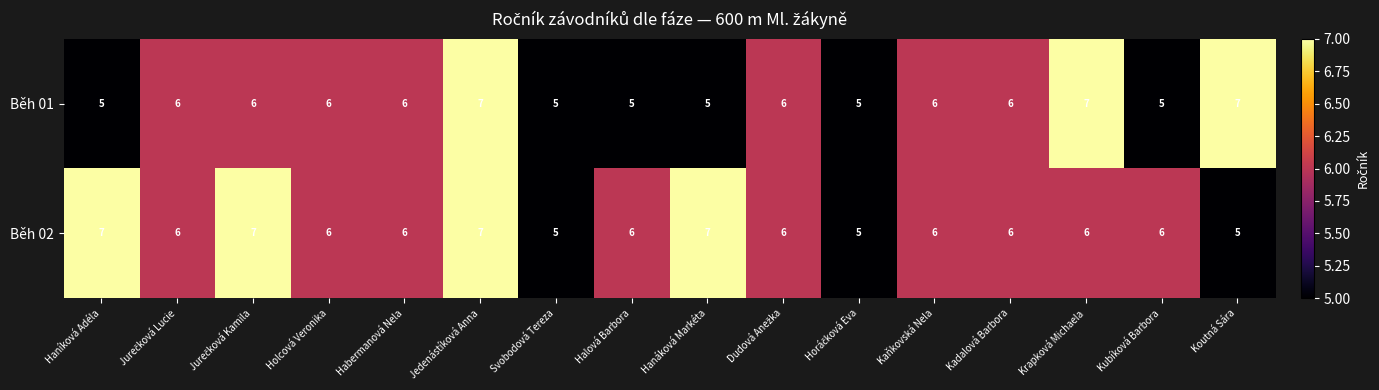

What is the maximum value for Běh 02?

7